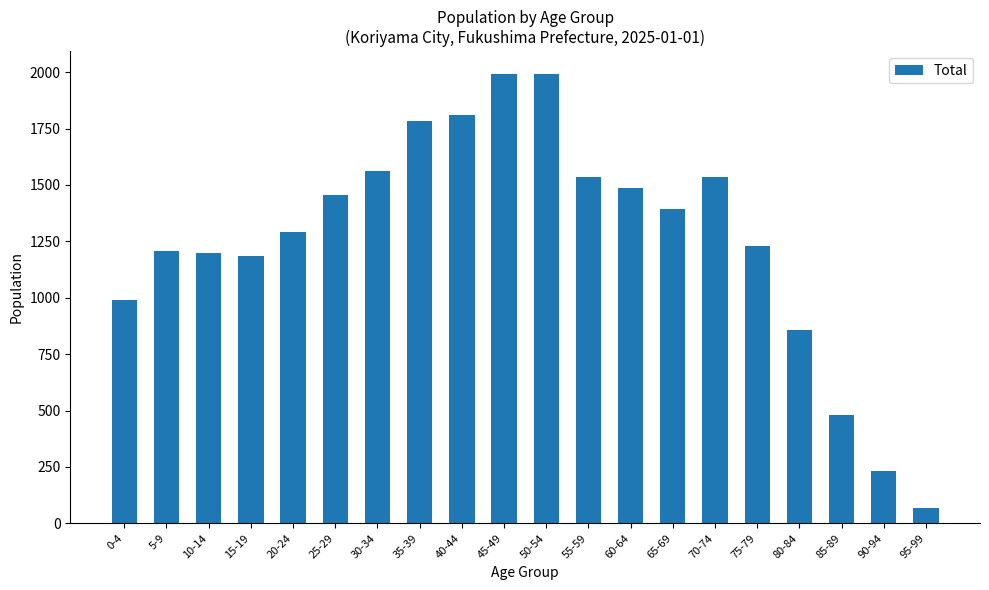

What position from the right is 90-94?

2